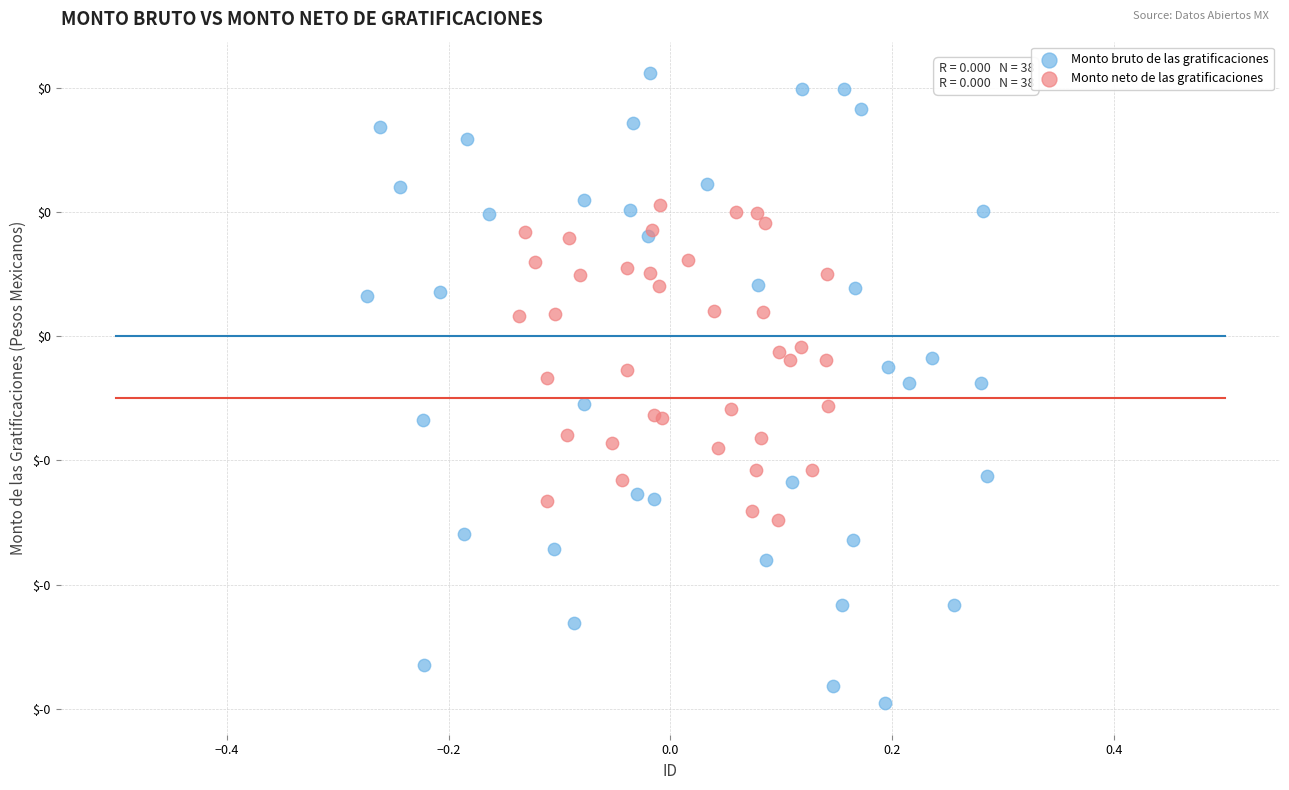

Which series reaches the maximum Y coordinate?

Monto bruto de las gratificaciones